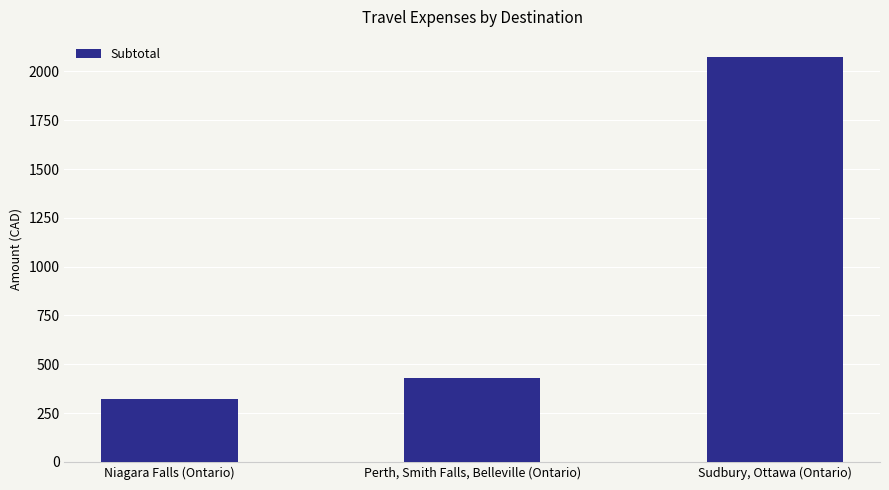

Rank the categories by value from lowest to highest.

Niagara Falls (Ontario), Perth, Smith Falls, Belleville (Ontario), Sudbury, Ottawa (Ontario)